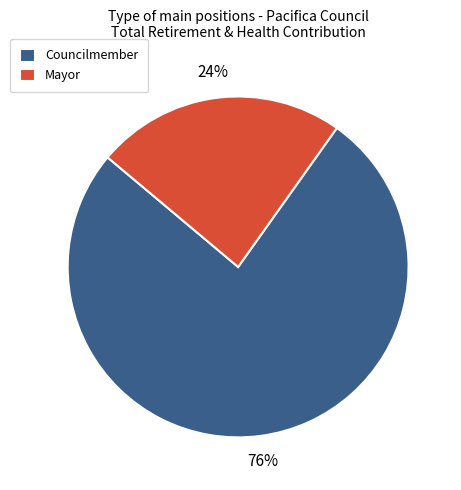

The Mayor slice represents 18% of the pie. True or false?

False